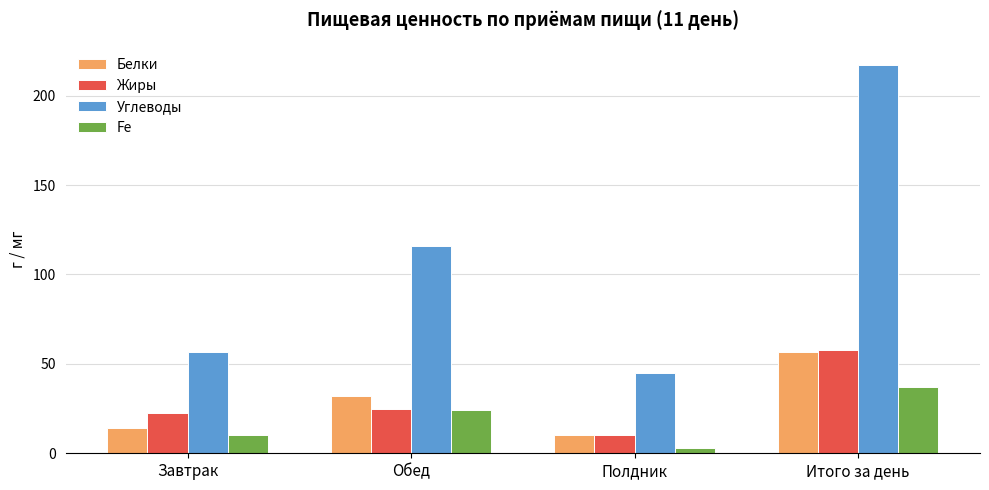

The Жиры series shows 57.6 at Итого за день. True or false?

True